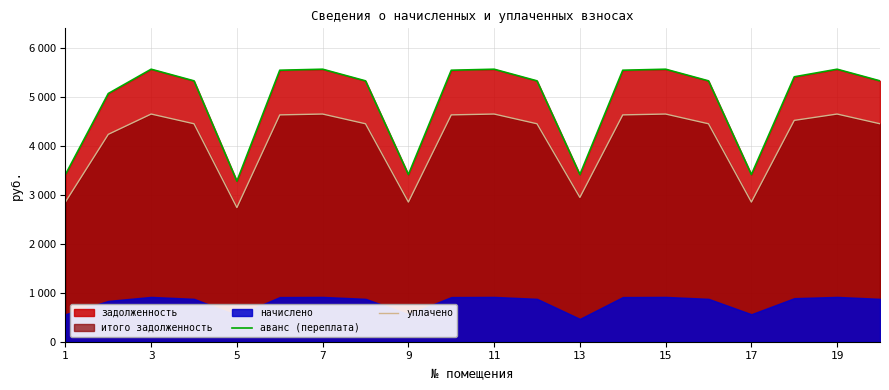

What is the average value of the аванс (переплата) series?

4923.9